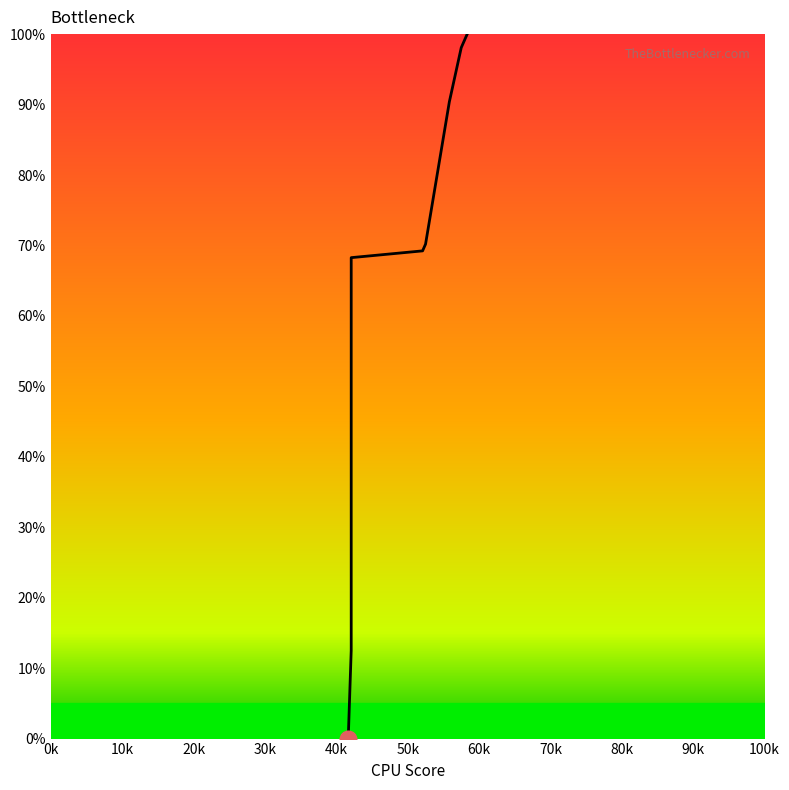

What is the ratio of the value at 60k to the value at 90k?

0.9